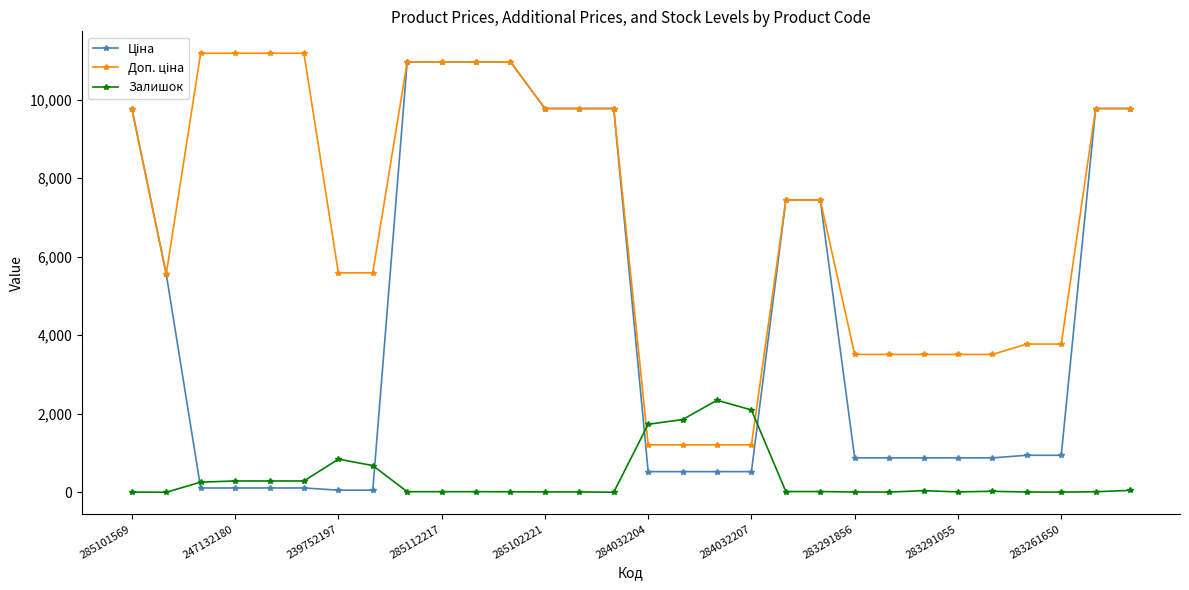

At how many categories does at least one series exceed 8023?

14